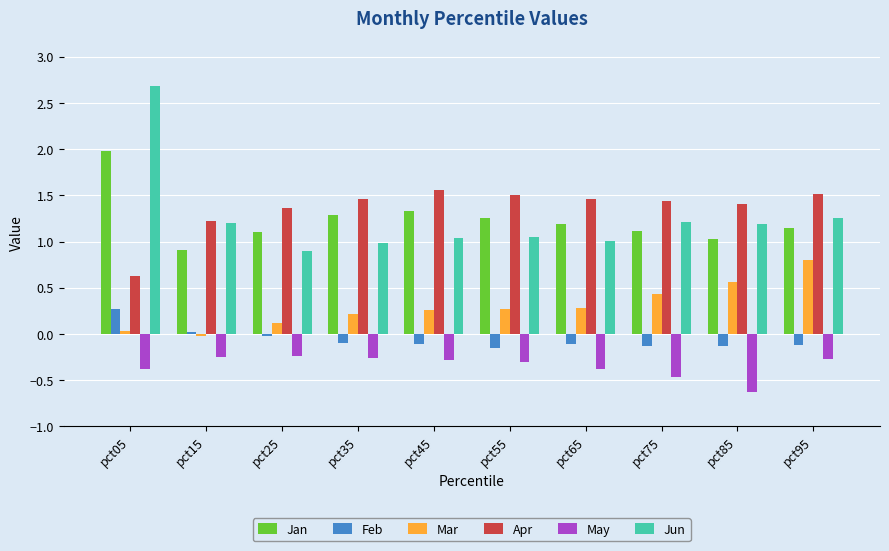

At which category is the sum across all series the highest?

pct05